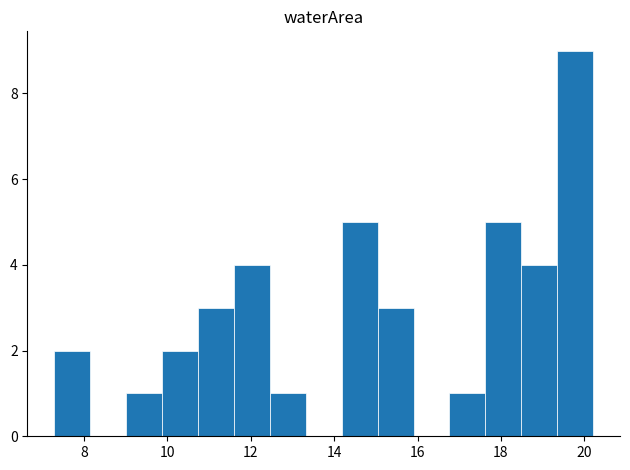

What is the height of the bar covering 11.6 to 12.4 on the x-axis? Neither the bar edges nor the heights are printed on the chart, so give them approximately, as read against the axes.

4